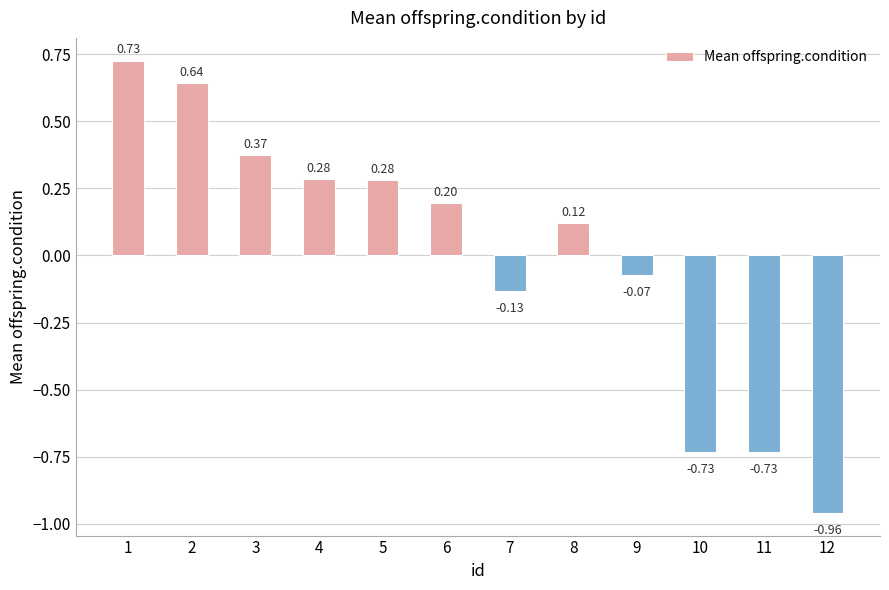

What is the change in value from 8 to 9?

-0.2